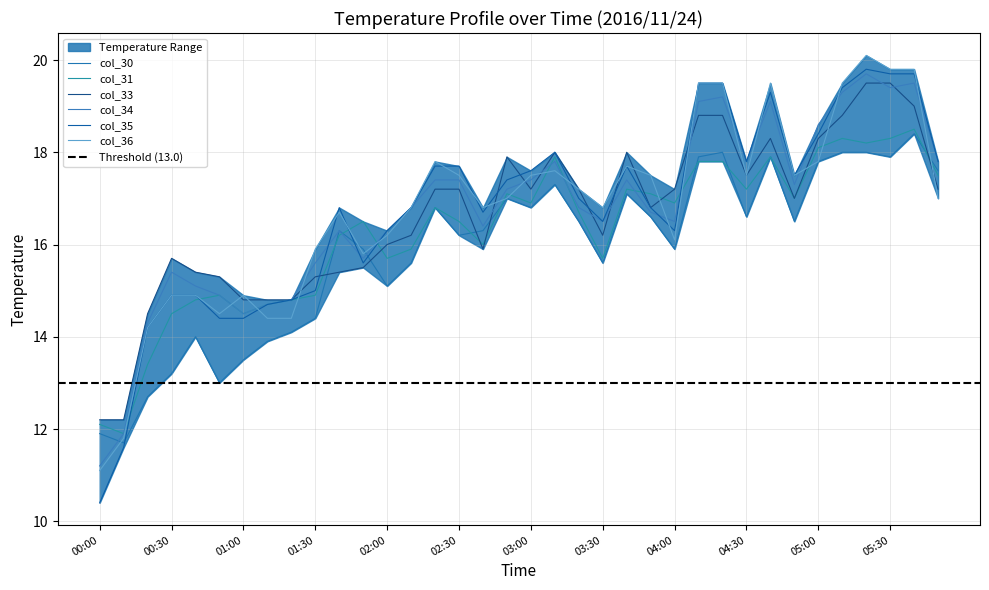

Reading left to right, transcribe all the data shown in this chart.

col_30: 11.9	11.7	12.7	13.2	14.0	13.0	13.5	13.9	14.1	14.4	16.3	15.9	15.1	15.6	16.8	16.2	16.3	17.0	16.8	17.3	16.5	15.6	17.1	16.6	15.9	17.9	18.0	16.6	17.9	16.5	17.8	18.0	18.0	17.9	18.4	17.6
col_31: 12.1	11.9	13.4	14.5	14.8	14.9	14.5	14.7	14.8	14.9	16.2	16.5	15.7	15.9	16.8	16.5	16.0	17.1	16.9	17.9	16.7	15.7	17.2	17.1	16.9	17.8	17.8	17.2	17.9	17.0	18.1	18.3	18.2	18.3	18.5	17.5
col_33: 12.2	12.2	14.5	15.7	15.4	15.3	14.8	14.8	14.8	15.3	15.4	15.5	16.0	16.2	17.2	17.2	15.9	17.9	17.2	18.0	17.2	16.2	18.0	16.8	17.2	18.8	18.8	17.5	18.3	17.0	18.3	18.8	19.5	19.5	19.0	17.2
col_34: 11.2	11.9	14.3	15.4	15.1	14.9	14.5	14.7	14.8	15.6	16.3	15.7	16.3	16.8	17.4	17.4	16.4	17.2	17.4	17.8	16.8	16.5	17.4	16.7	16.5	19.1	19.2	17.8	19.1	17.3	18.6	19.3	19.7	19.4	19.5	17.8
col_35: 10.4	11.6	14.2	14.9	14.9	14.4	14.4	14.7	14.8	15.0	16.8	15.6	16.3	16.8	17.7	17.7	16.7	17.4	17.6	18.0	17.0	16.5	17.7	16.8	16.3	19.5	19.5	17.8	19.3	17.5	18.4	19.4	19.8	19.7	19.7	17.8
col_36: 11.1	11.8	14.2	14.9	14.9	14.5	14.9	14.4	14.4	15.9	16.7	15.8	16.2	16.8	17.8	17.5	16.8	17.0	17.5	17.6	17.2	16.8	17.7	17.5	16.1	19.5	19.5	17.5	19.5	17.5	17.8	19.5	20.1	19.8	19.8	17.0